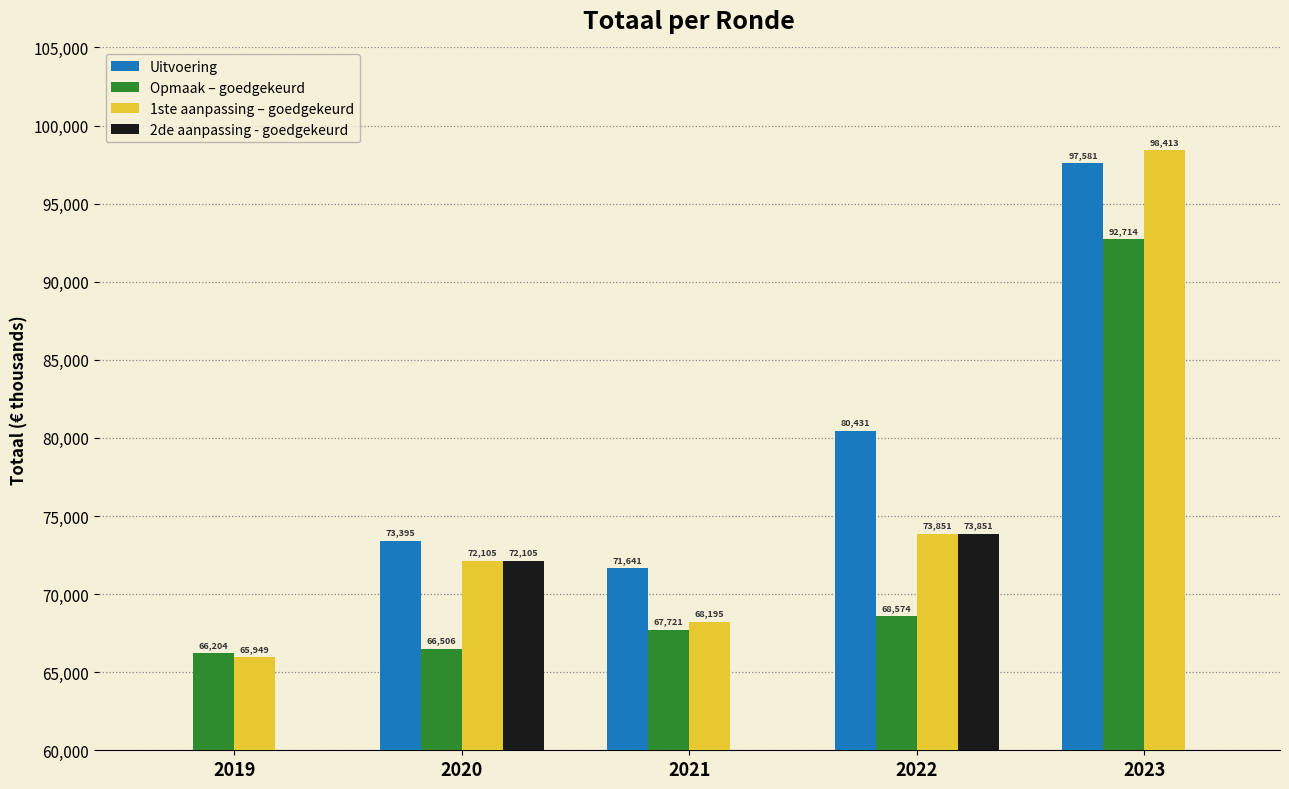

At which label does 1ste aanpassing – goedgekeurd reach its peak?

2023